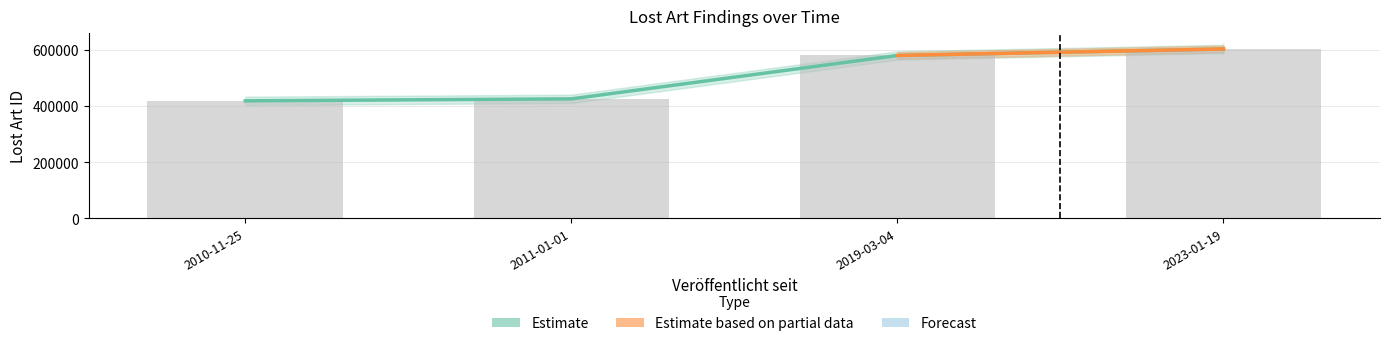

What is the sum of all values?

2025429